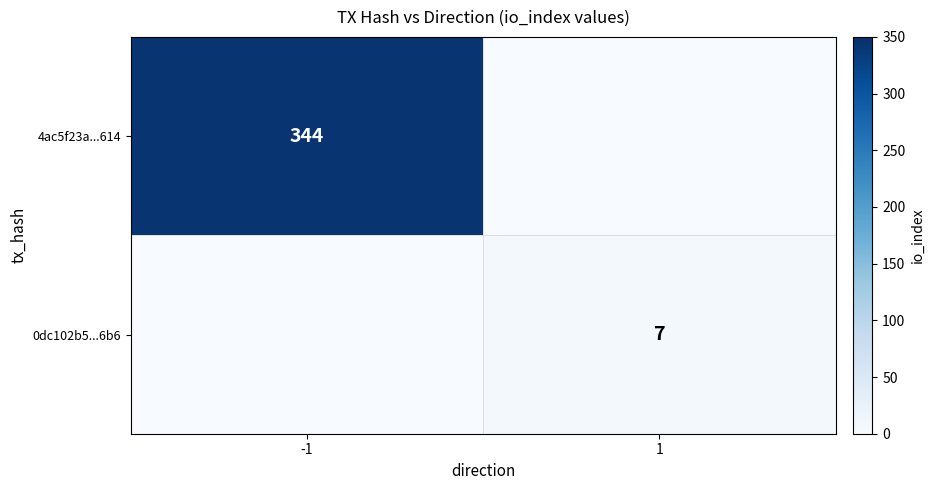

Is the value of 0dc102b5...6b6 at 1 greater than the value of 4ac5f23a...614 at -1?

No